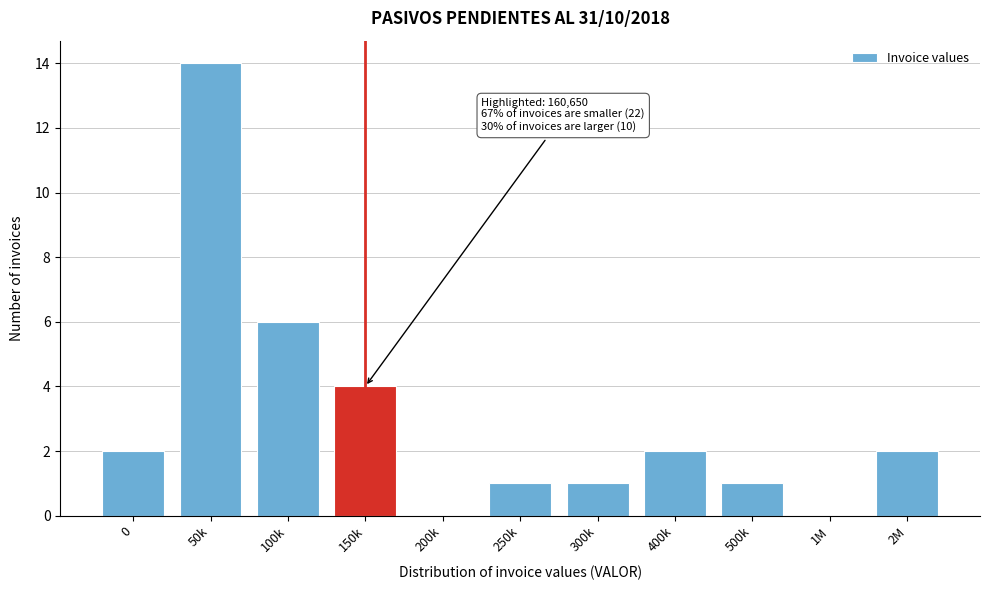

Reading right to left, list all the values displayed in this chart.

2M=2	1M=0	500k=1	400k=2	300k=1	250k=1	200k=0	150k=4	100k=6	50k=14	0=2